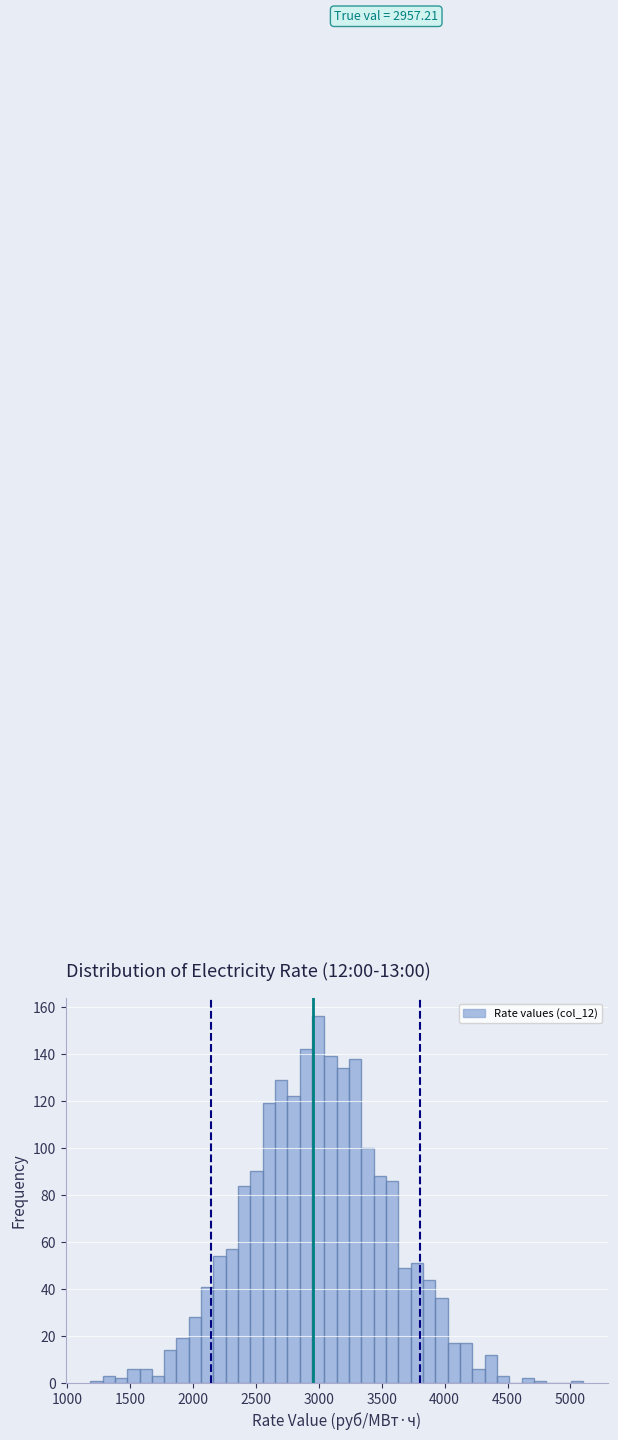

Read against the x-axis, roughly where is the centre of the tallest bar?

3000